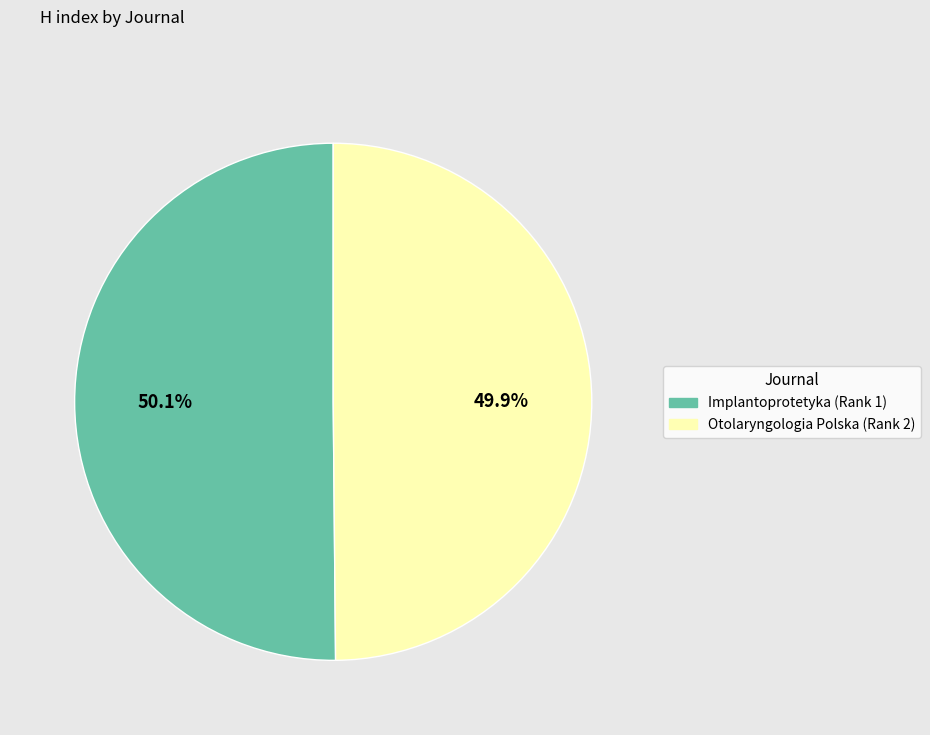

Is there a majority slice in this chart?

Yes